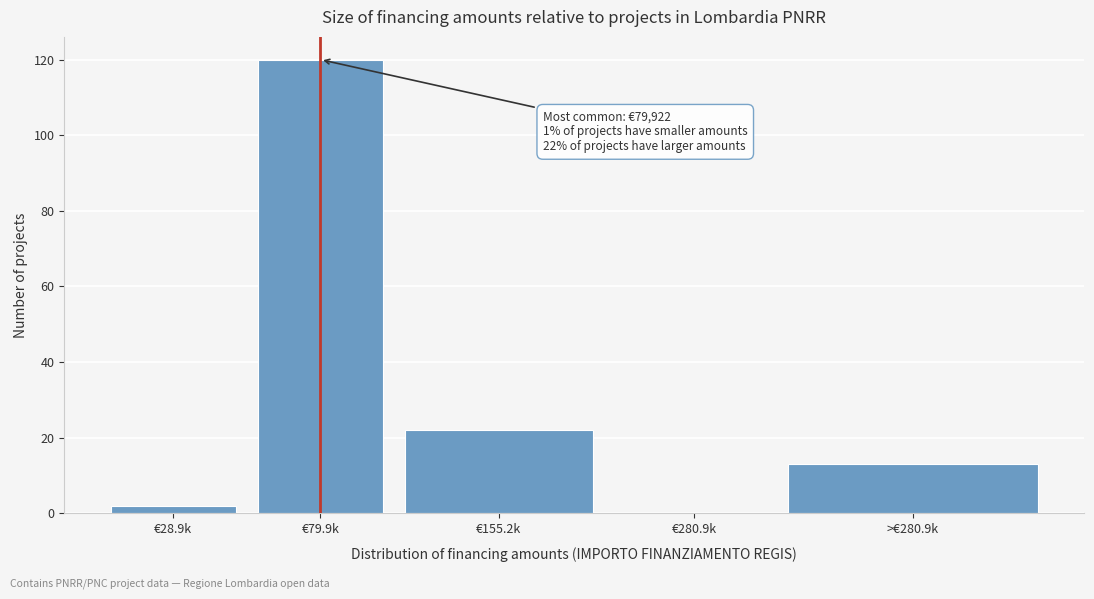

Reading left to right, transcribe all the data shown in this chart.

€28.9k=2	€79.9k=120	€155.2k=22	€280.9k=0	>€280.9k=13